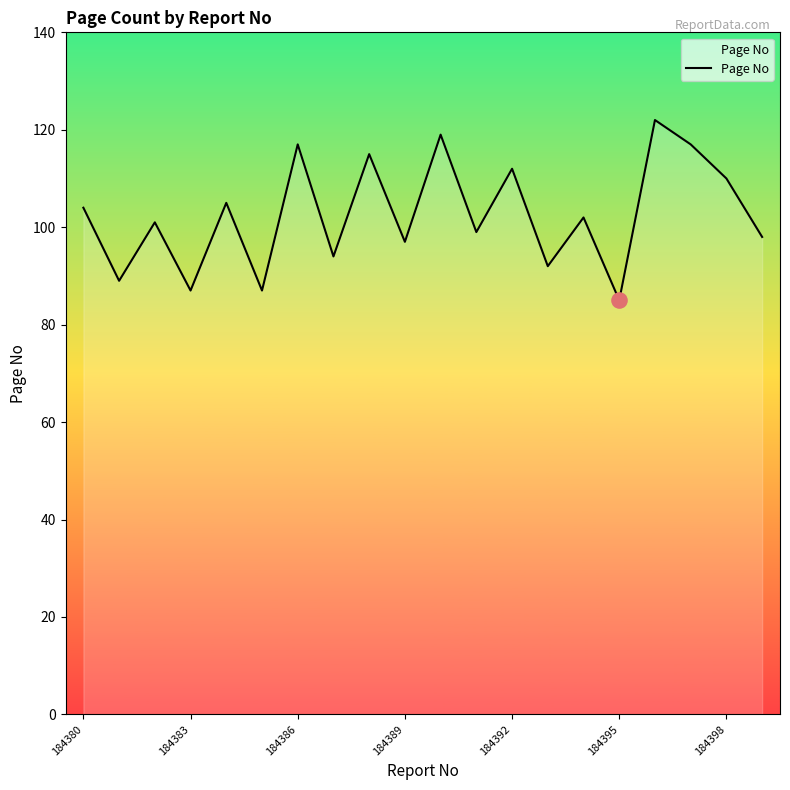

What is the difference between the maximum and minimum values?

37